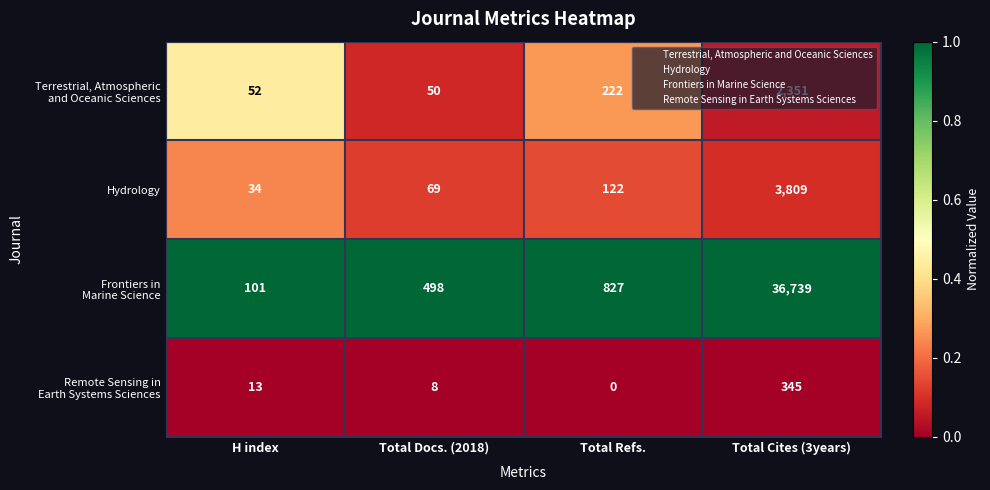

Which label corresponds to the largest value in the chart?

Total Cites (3years)